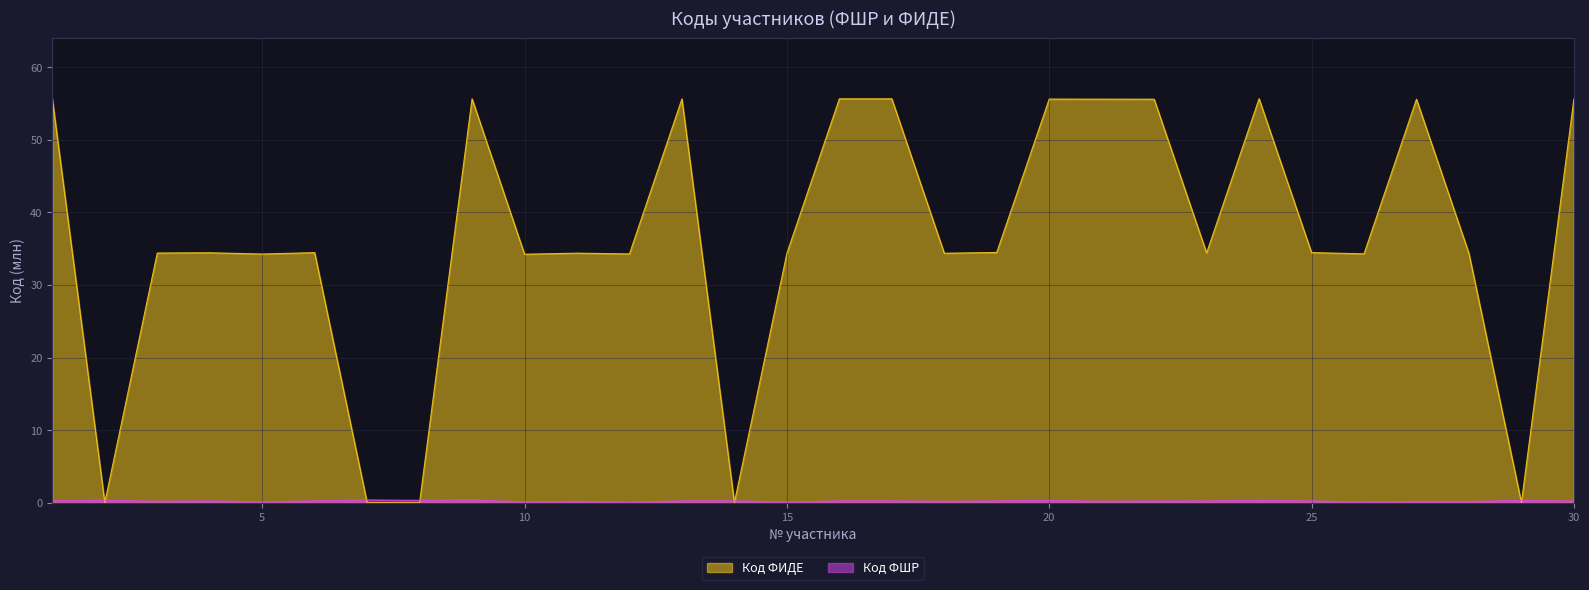

True or false: Код ФШР has a value of 0.3 at 18.

False